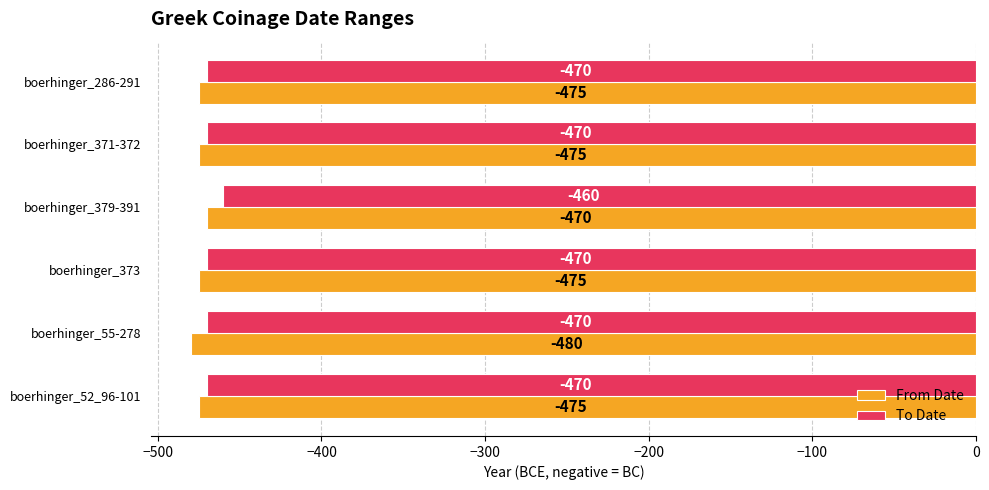

What is the total value across all series at boerhinger_286-291?

-945